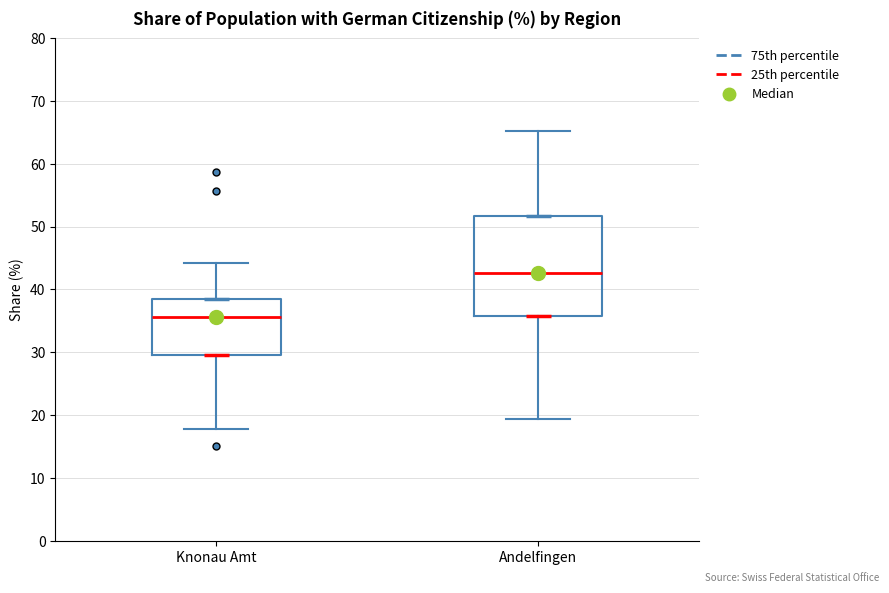

Reading left to right, transcribe this box plot: for each box, give where its median line is, the range the box spans, and where its two whiskers end, as read against the y-axis. The values are not printed on the chart, so give them approximately, as read against the axis.

Knonau Amt: median 36, box 30 to 39, whiskers 18 to 44
Andelfingen: median 43, box 36 to 52, whiskers 19 to 65